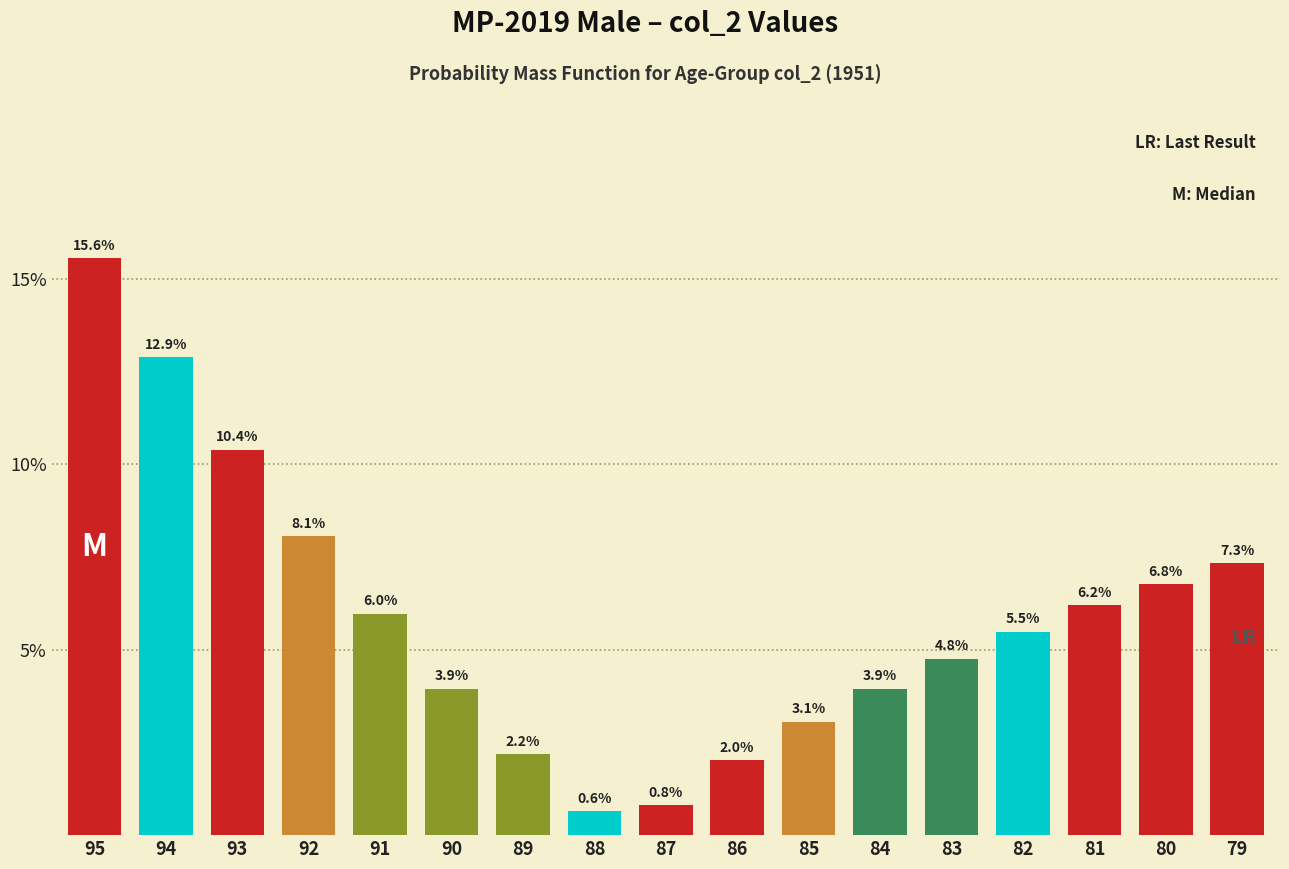

Reading left to right, what are all the values shown in this chart?

95=15.6	94=12.9	93=10.4	92=8.1	91=6.0	90=3.9	89=2.2	88=0.6	87=0.8	86=2.0	85=3.1	84=3.9	83=4.8	82=5.5	81=6.2	80=6.8	79=7.3